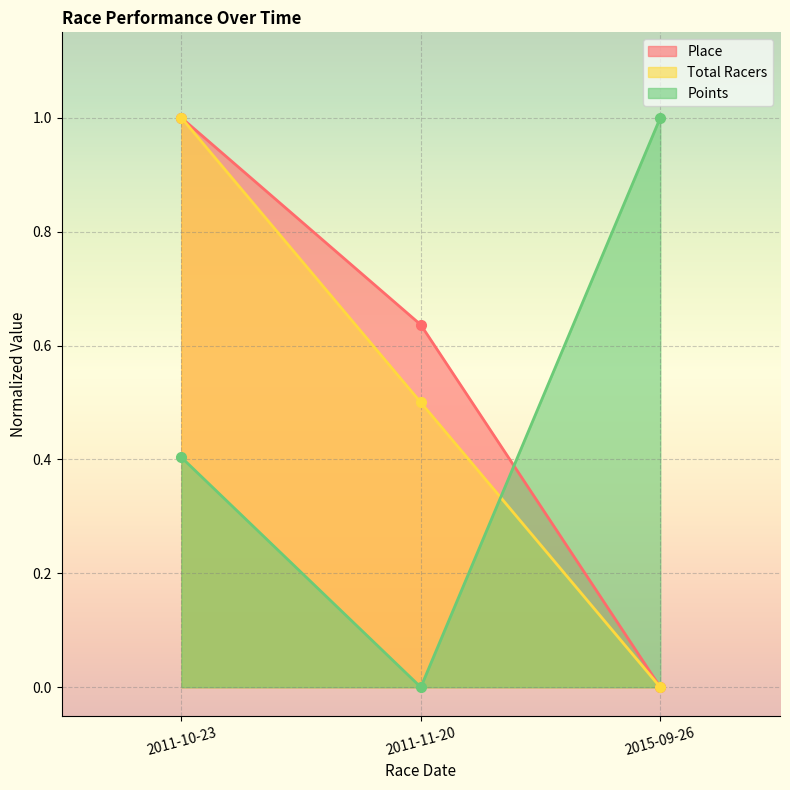

What is the difference between the Place values at 2011-10-23 and 2011-11-20?

0.4